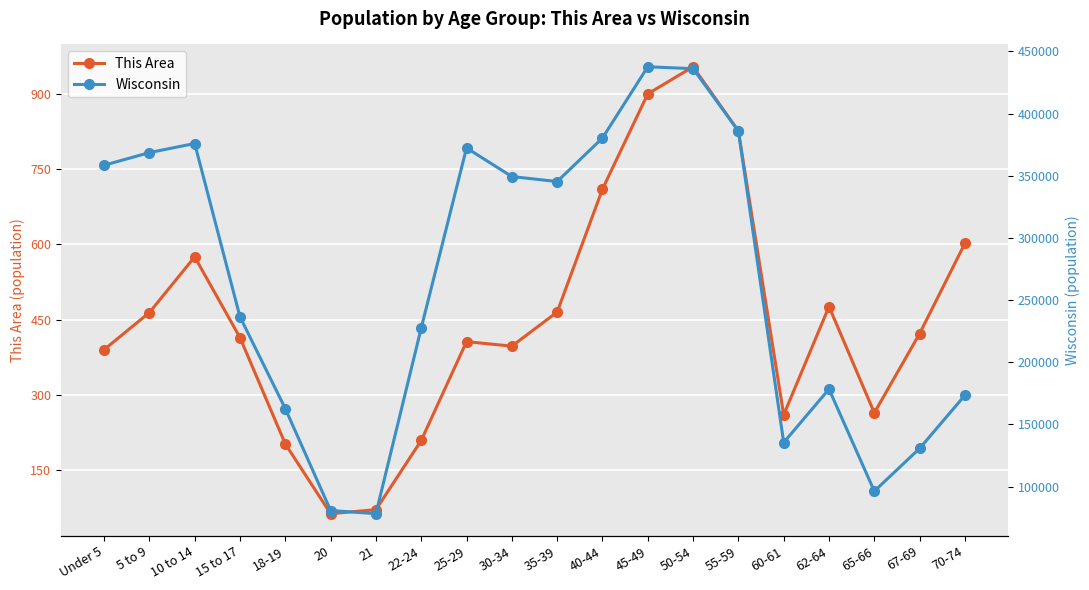

Does the chart display data point markers on the line(s)?

Yes